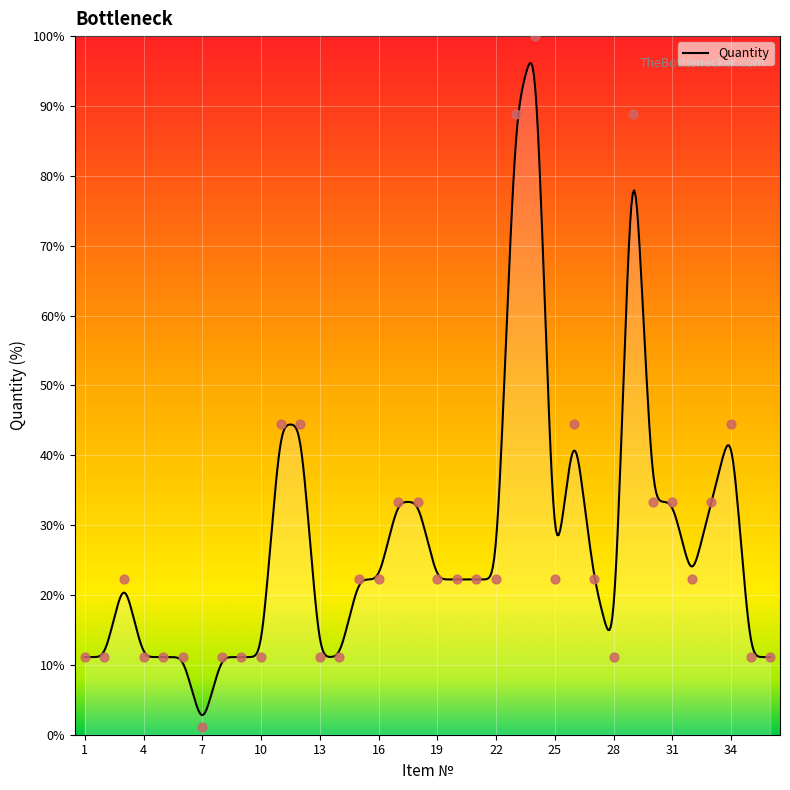

What is the ratio of the value at 4 to the value at 15?

0.5